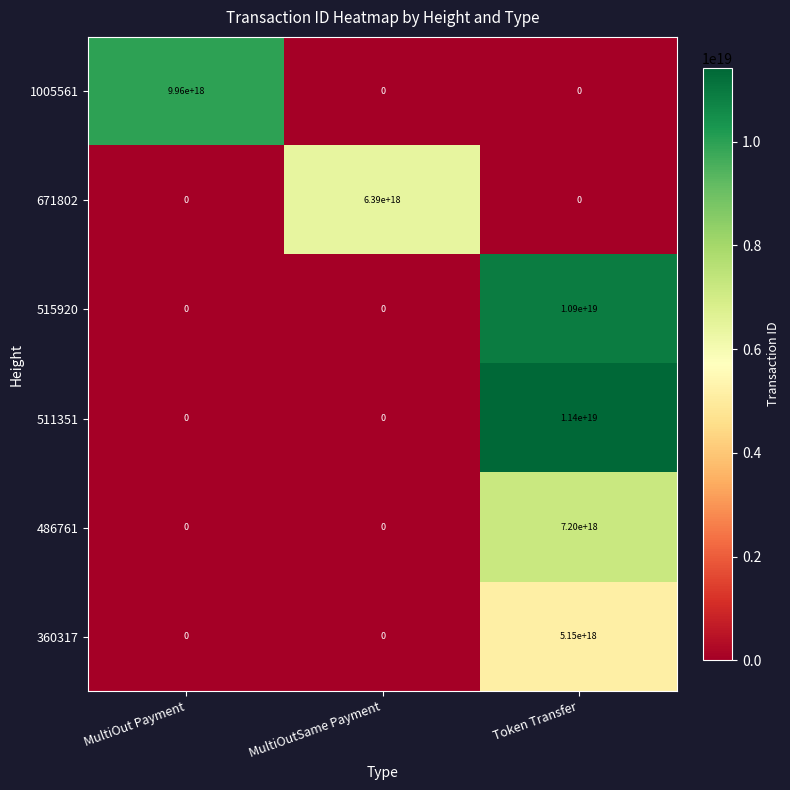

Rank the series by their maximum value, from lowest to highest.

360317, 671802, 486761, 1005561, 515920, 511351